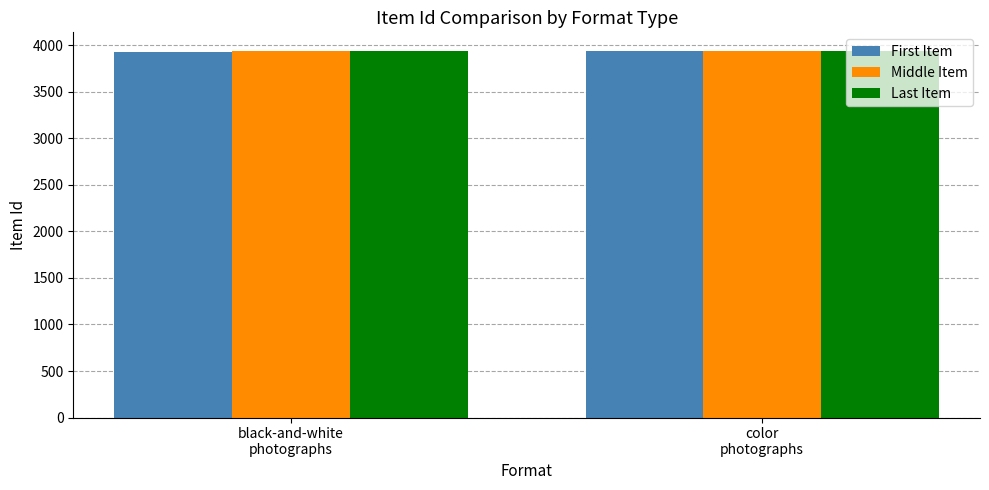

What is the highest value of the First Item series?

3938